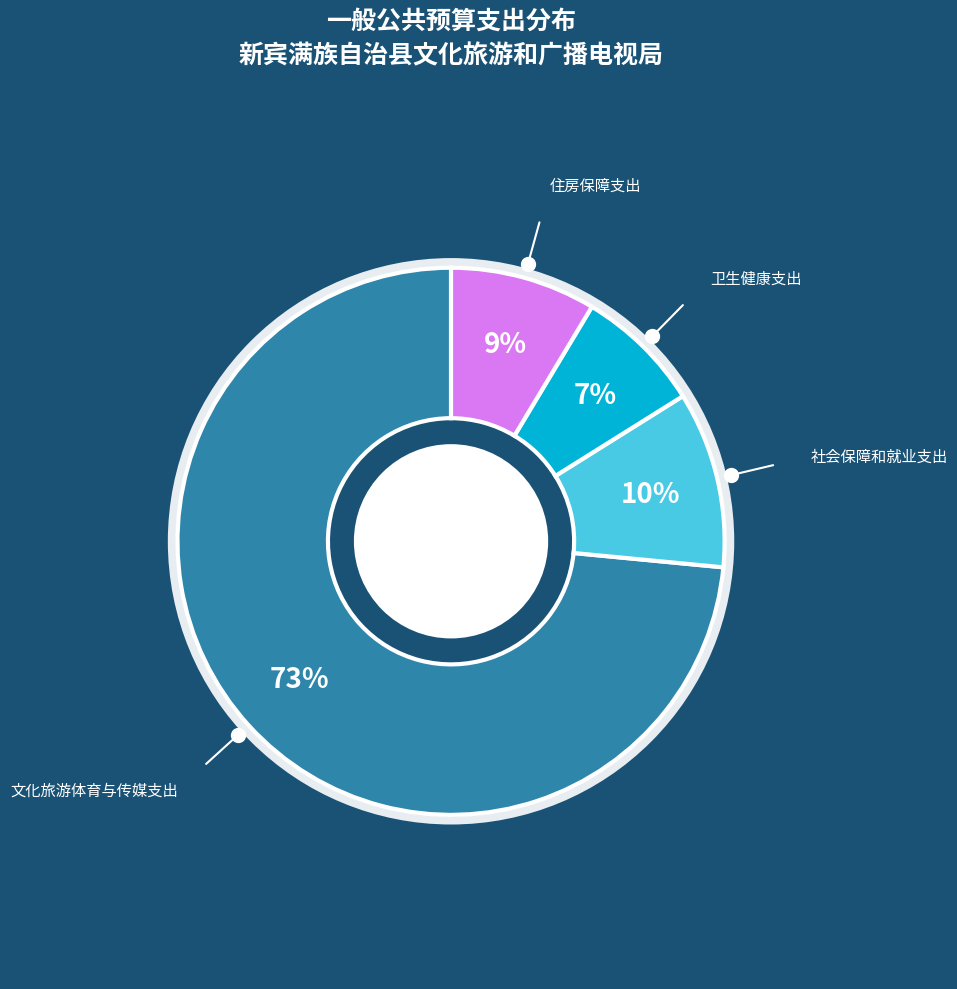

Does any single category account for the majority?

Yes